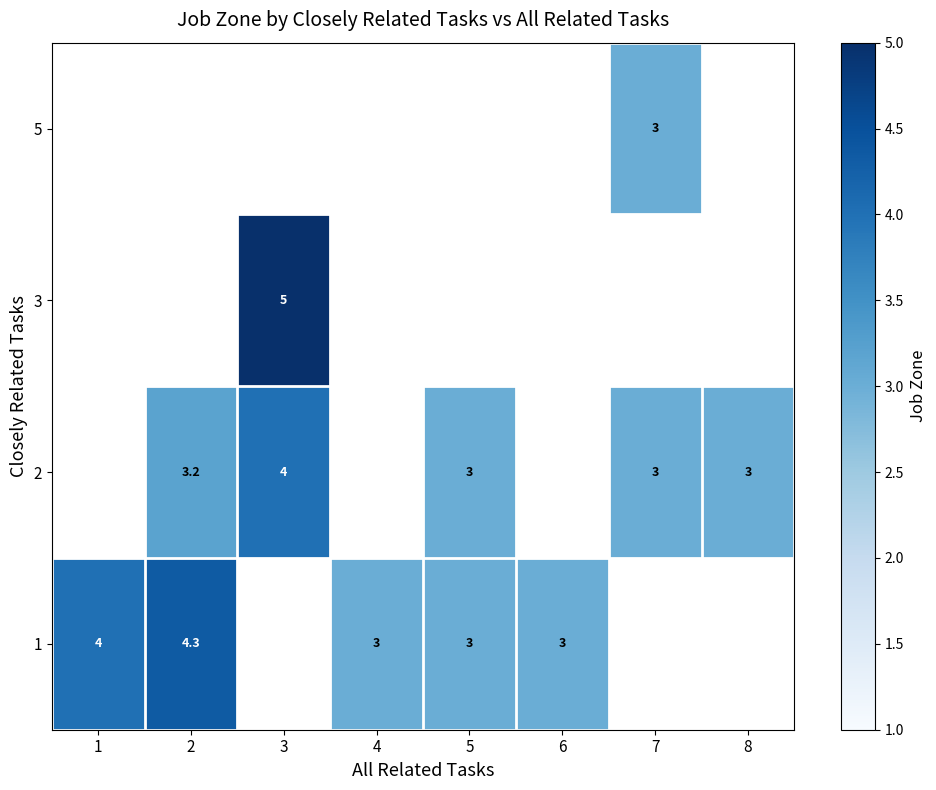

Count the number of data series in this chart.

4